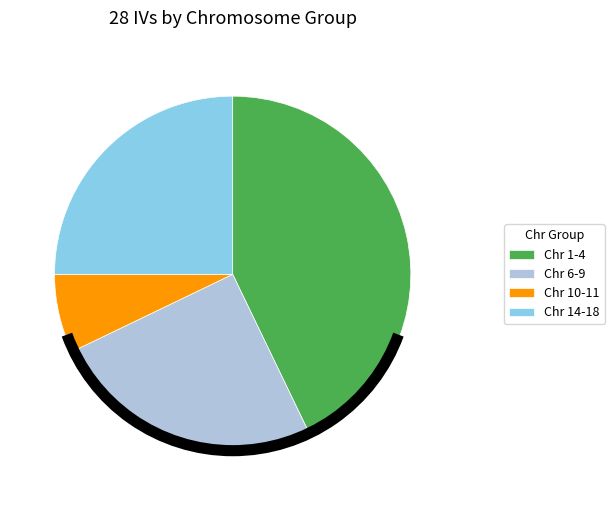

Which has a higher value, Chr 6-9 or Chr 1-4?

Chr 1-4